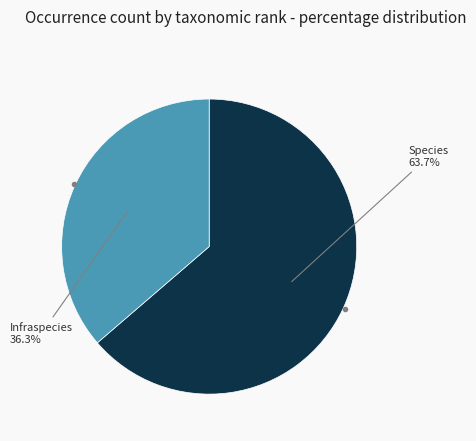

Is there any slice that represents more than half of the pie?

Yes